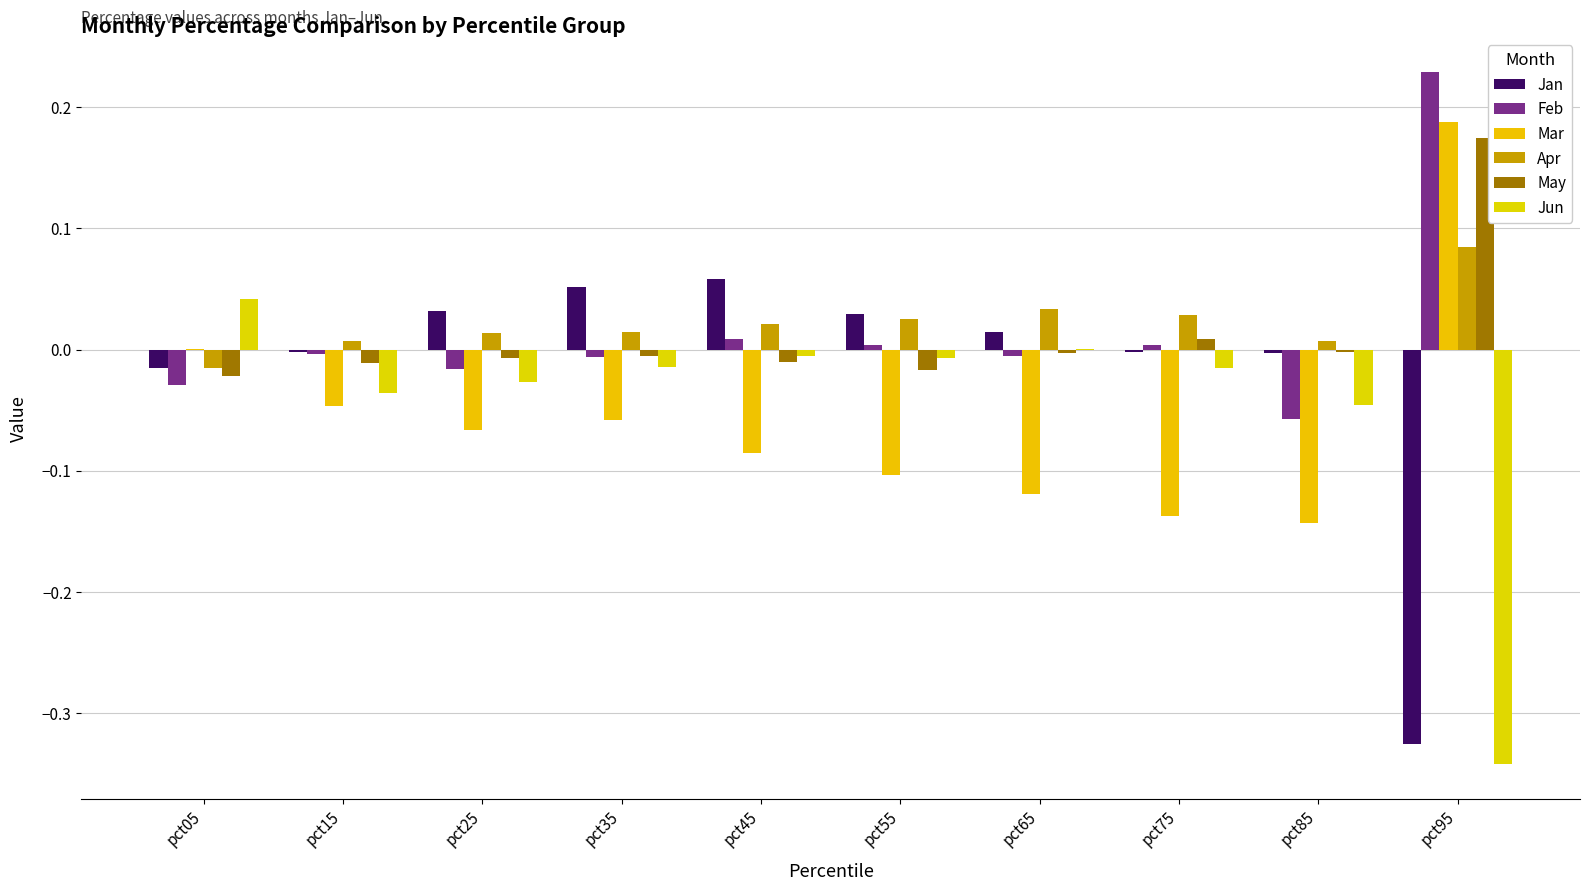

How many series are shown in this chart?

6